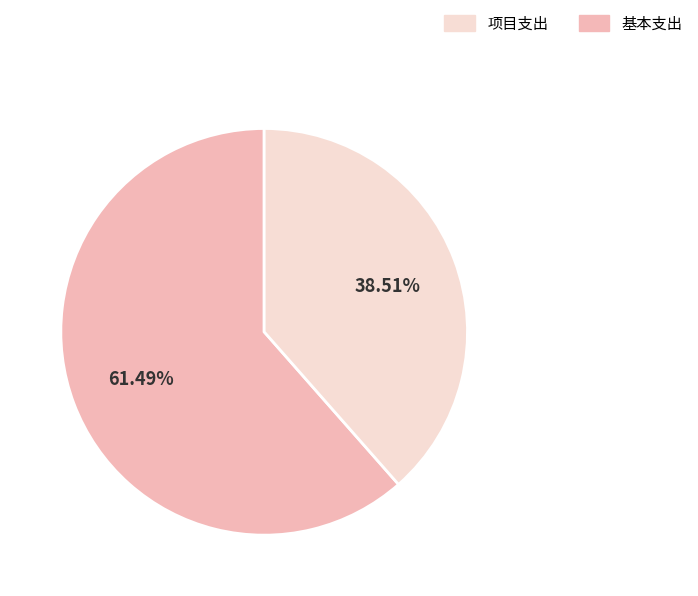

Is there a majority slice in this chart?

Yes